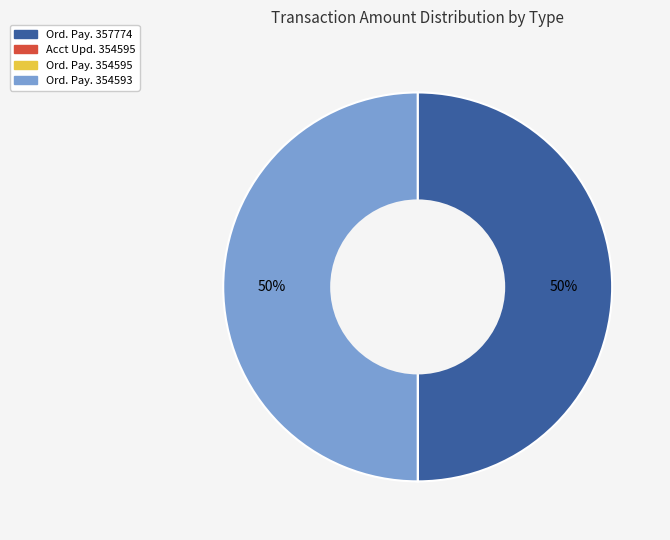

To the nearest percent, what is the difference between the largest and smallest slice percentages?

50%